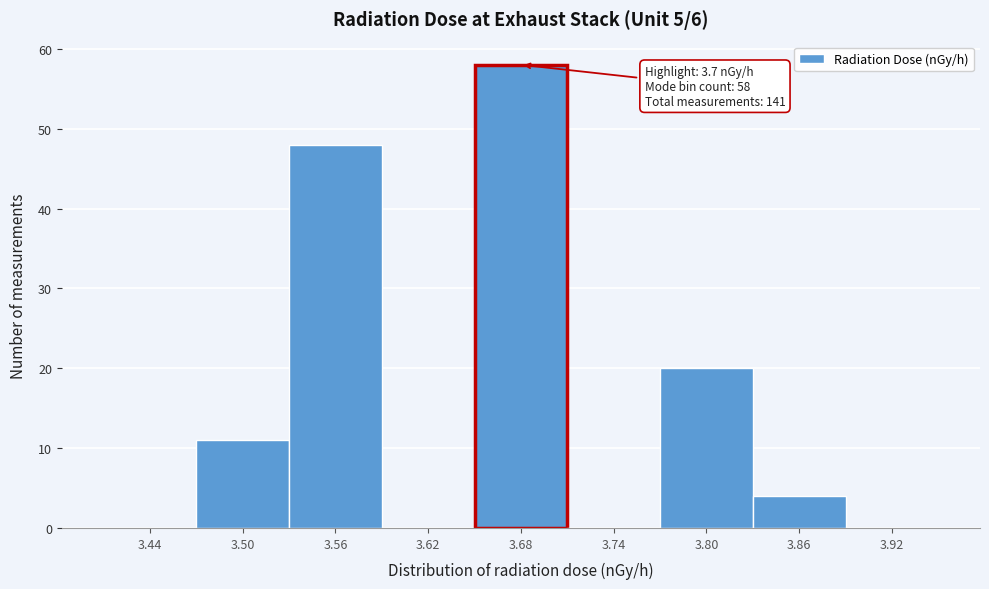

Reading left to right, list all the values displayed in this chart.

3.44=0	3.50=11	3.56=48	3.62=0	3.68=58	3.74=0	3.80=20	3.86=4	3.92=0